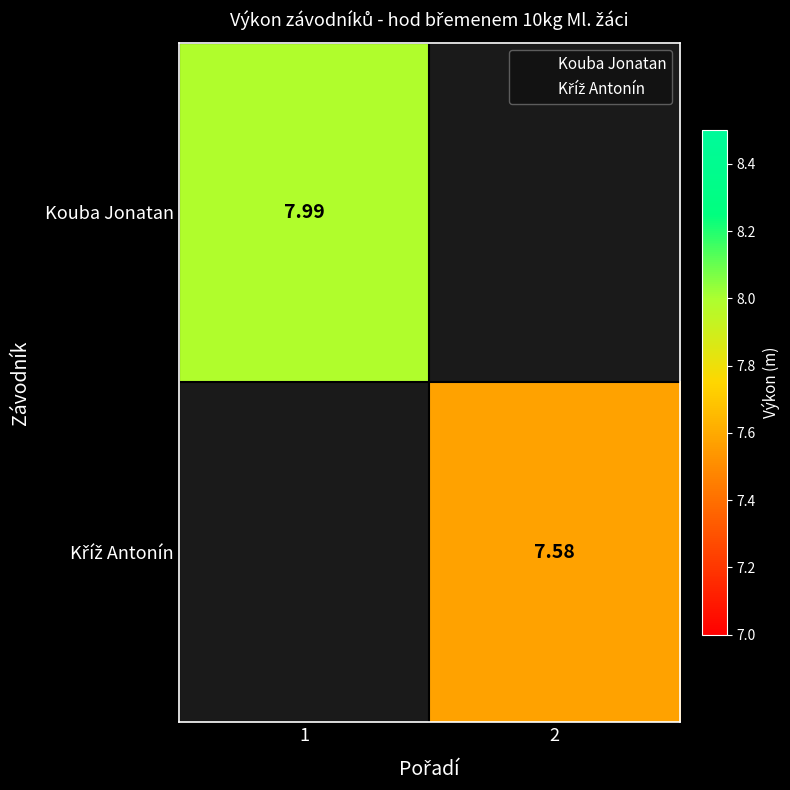

How many values in the Kříž Antonín series exceed 7?

1